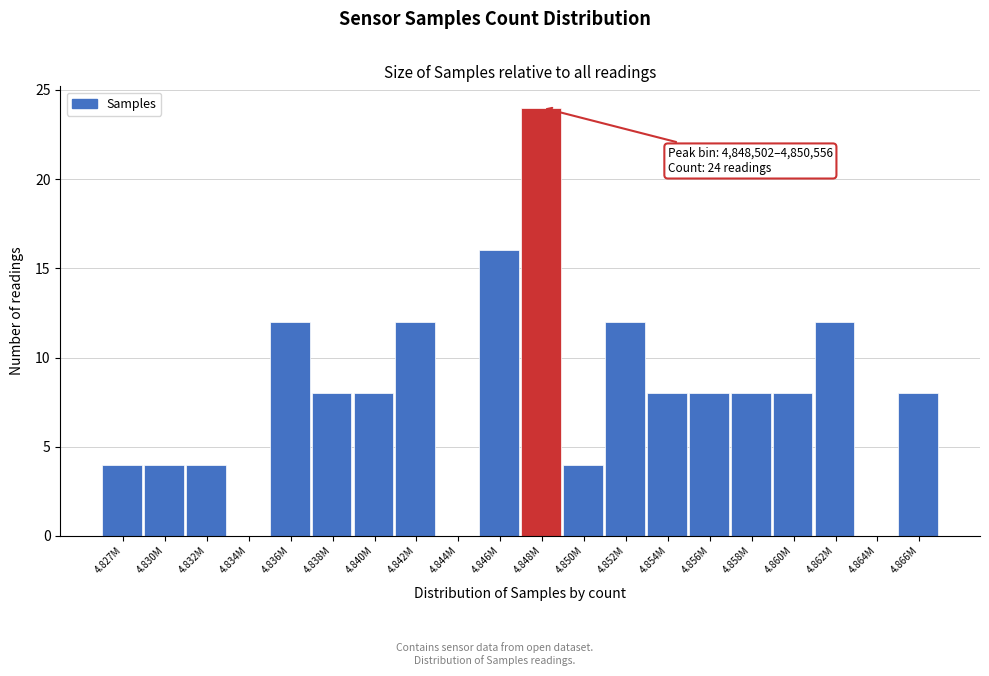

Reading left to right, list all the values displayed in this chart.

4.827M=4	4.830M=4	4.832M=4	4.834M=0	4.836M=12	4.838M=8	4.840M=8	4.842M=12	4.844M=0	4.846M=16	4.848M=24	4.850M=4	4.852M=12	4.854M=8	4.856M=8	4.858M=8	4.860M=8	4.862M=12	4.864M=0	4.866M=8